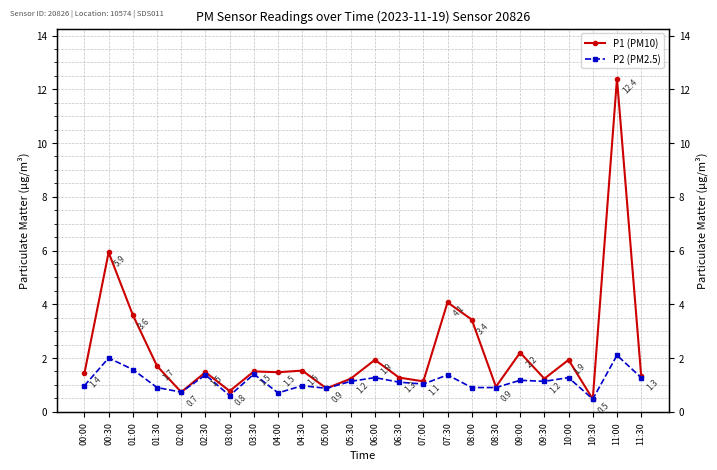

Reading left to right, extract all data points from this chart.

P1 (PM10): 1.4	5.9	3.6	1.7	0.7	1.5	0.8	1.5	1.5	1.5	0.9	1.2	1.9	1.3	1.1	4.1	3.4	0.9	2.2	1.2	1.9	0.5	12.4	1.3
P2 (PM2.5): 1.0	2.0	1.6	0.9	0.7	1.4	0.6	1.4	0.7	1.0	0.9	1.1	1.3	1.1	1.0	1.4	0.9	0.9	1.2	1.1	1.3	0.5	2.1	1.3